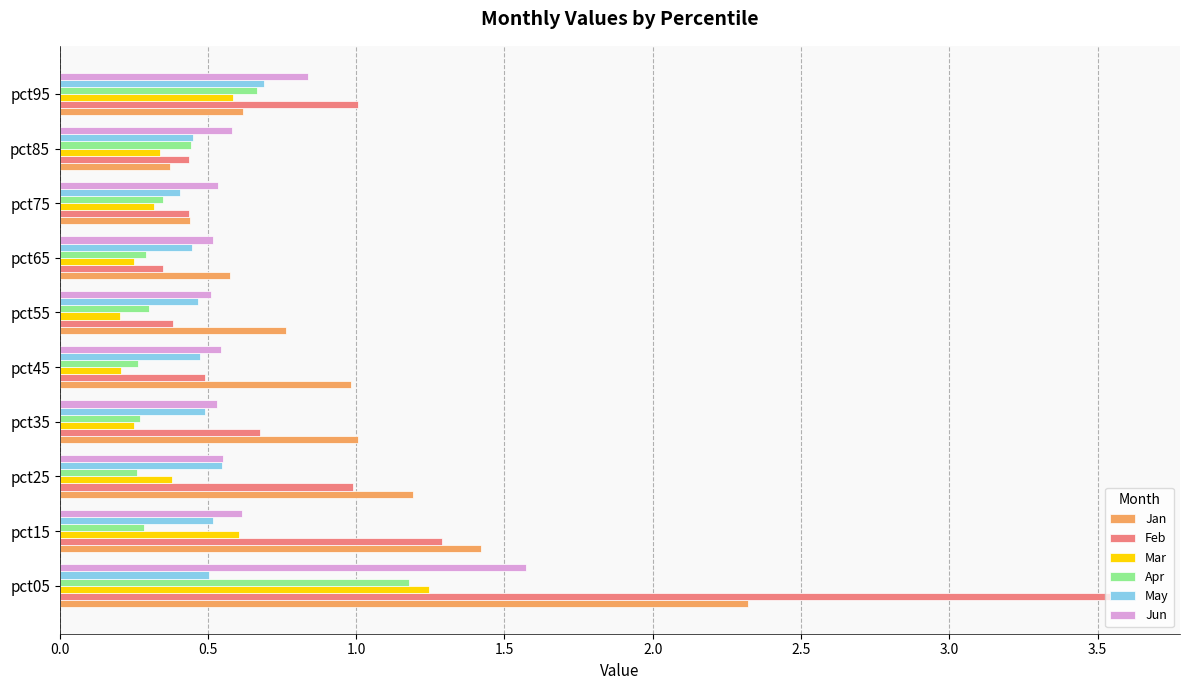

What is the total value across all series at pct95?

4.4